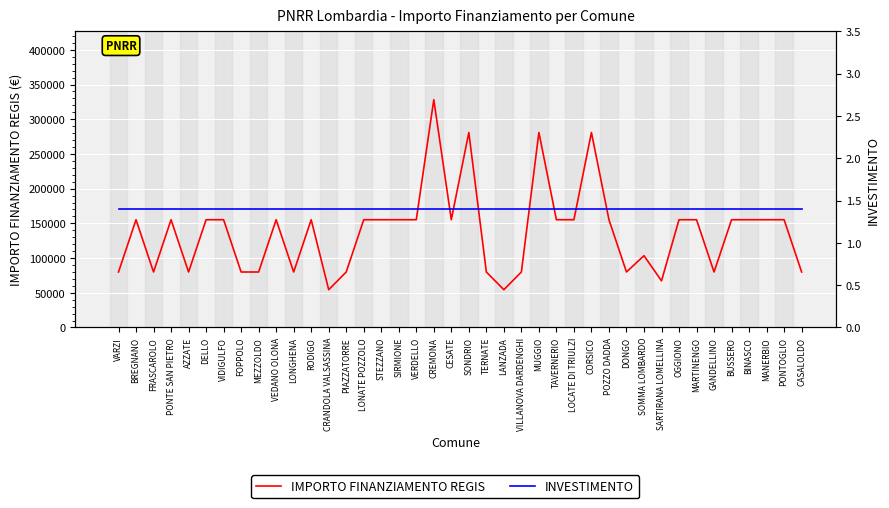

True or false: IMPORTO FINANZIAMENTO REGIS has more than 2 interior local peaks.

True